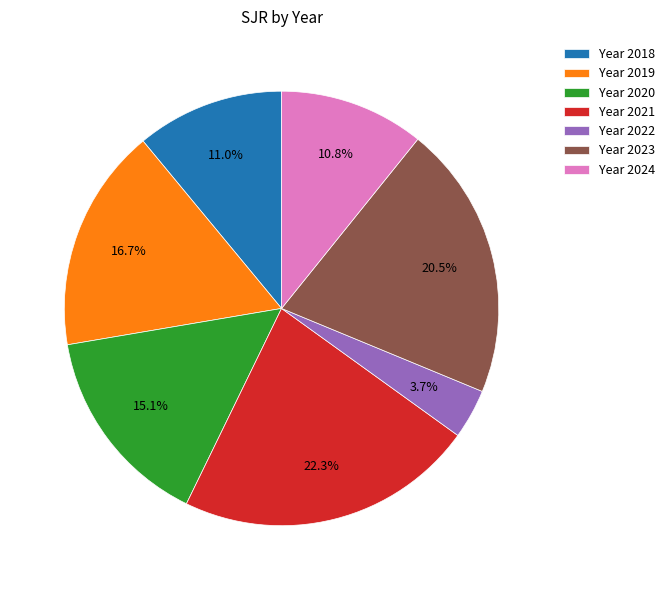

To the nearest percent, what is the average slice percentage?

14%